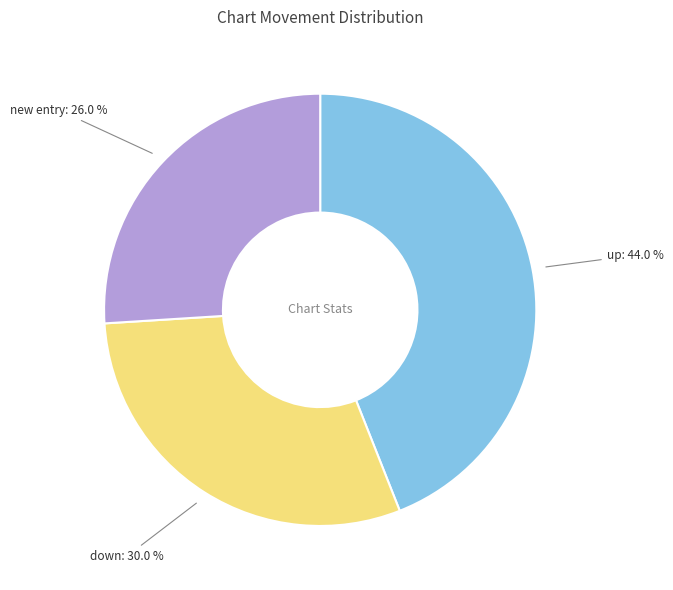

Is there any slice that represents more than half of the pie?

No